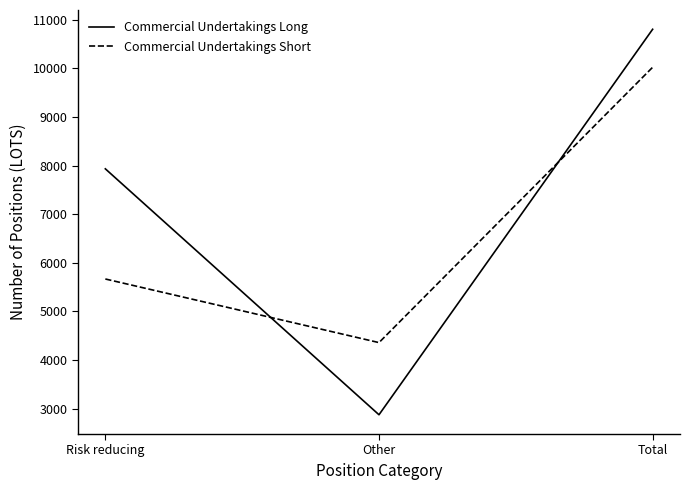

What is the sum of the Commercial Undertakings Long values at Risk reducing and Total?

18738